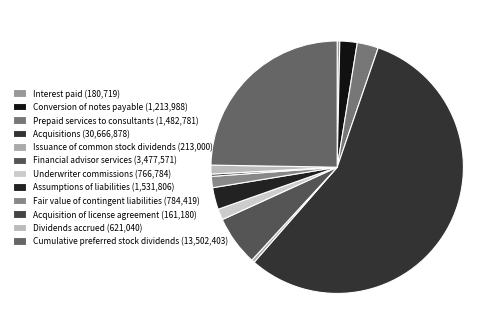

To the nearest percent, what portion does Fair value of contingent liabilities represent?

1%